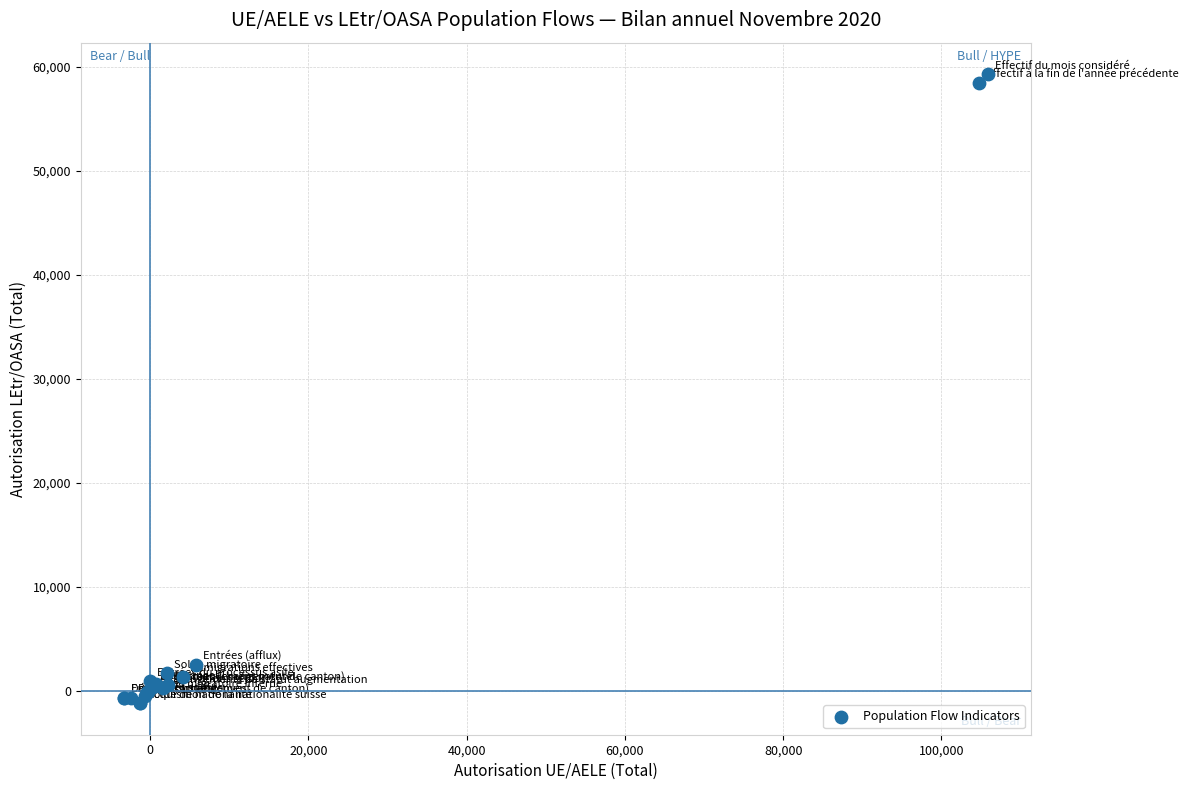

What Y value in the scatter plot is closest to 29048?

2519